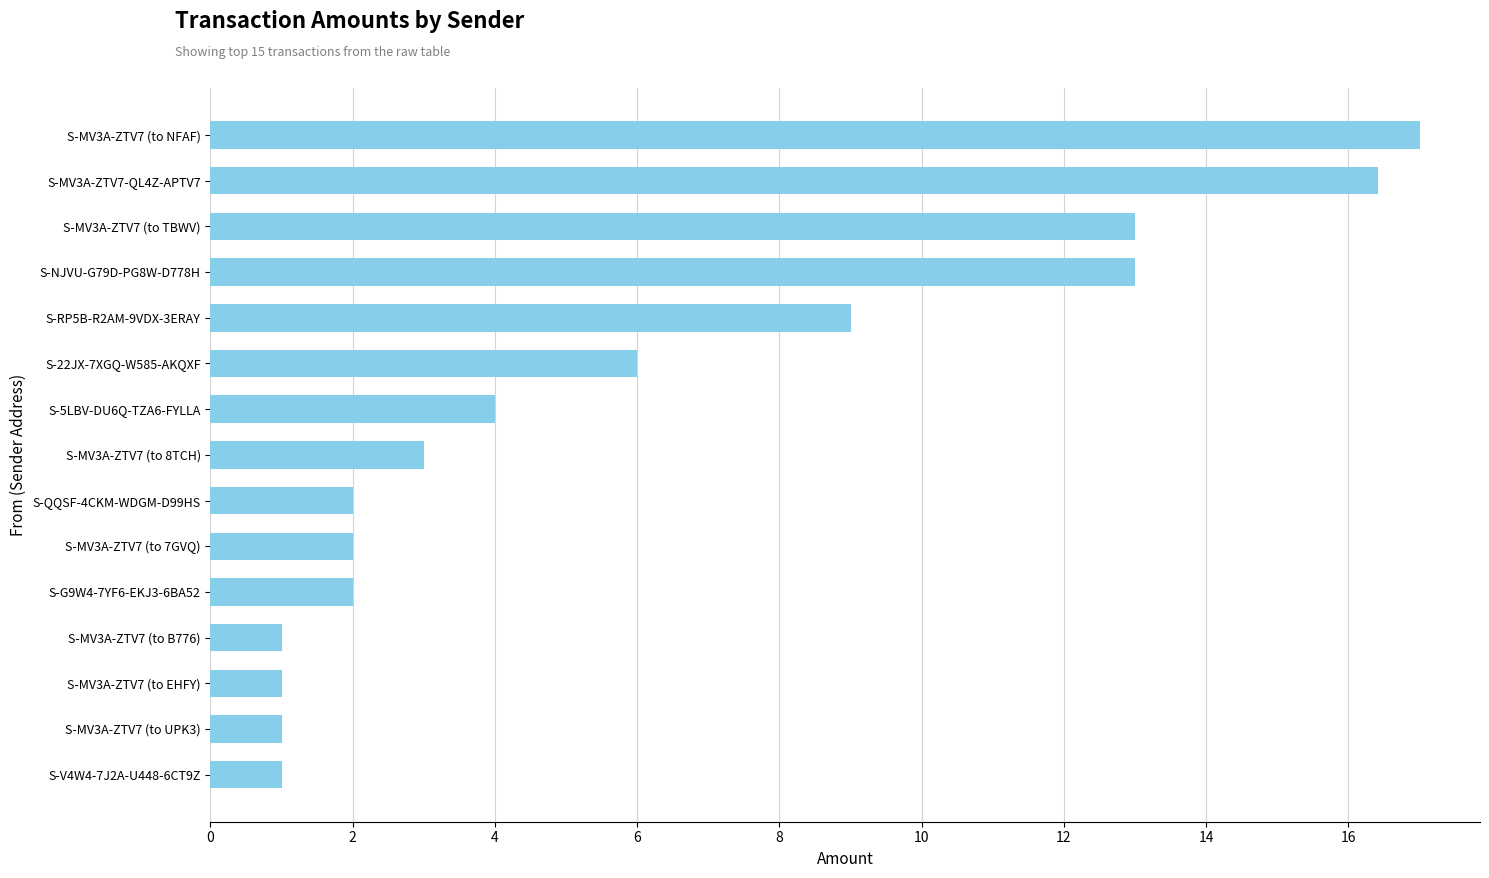

Reading bottom to top, list all the values displayed in this chart.

1.0	1.0	1.0	1.0	2.0	2.0	2.0	3.0	4.0	6.0	9.0	13.0	13.0	16.4	17.0